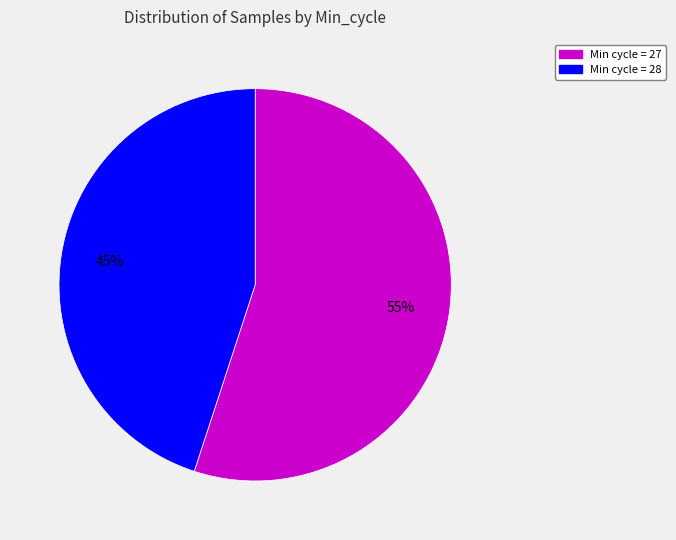

Is there any slice that represents more than half of the pie?

Yes